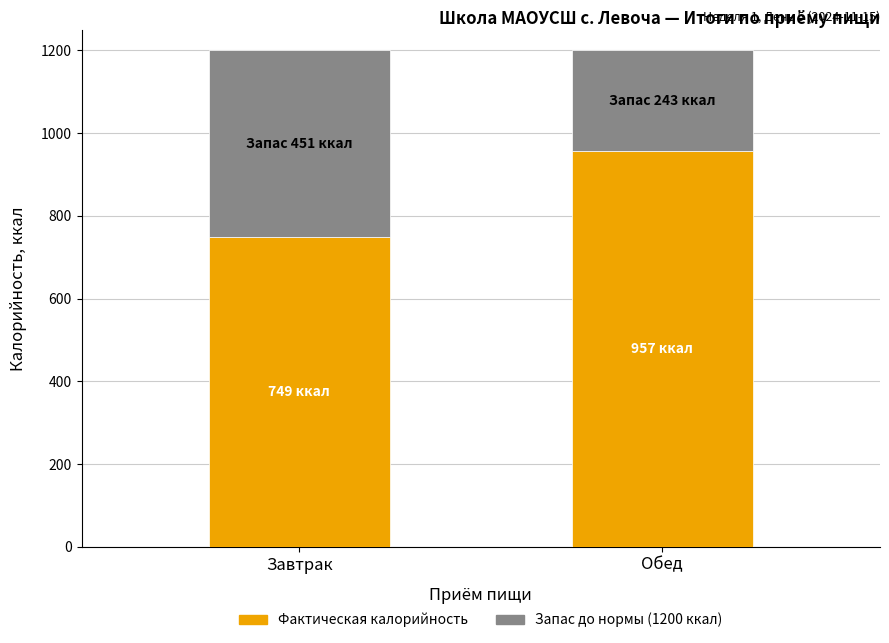

What is the total value across all series at Завтрак?

1200